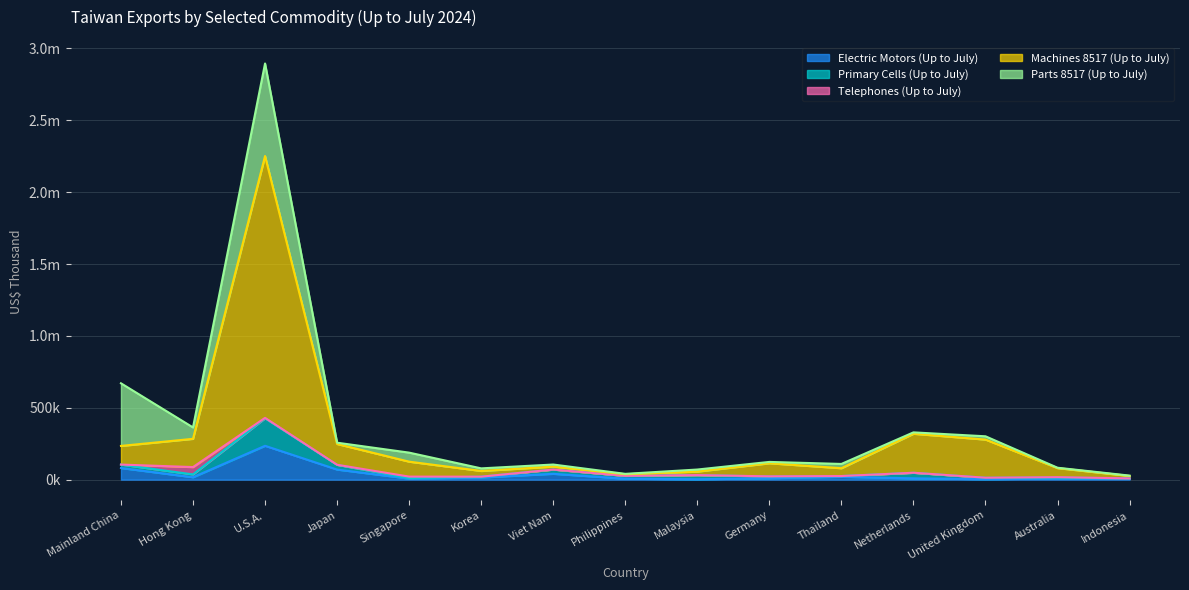

Which series has the largest range (max minus min)?

Machines 8517 (Up to July)